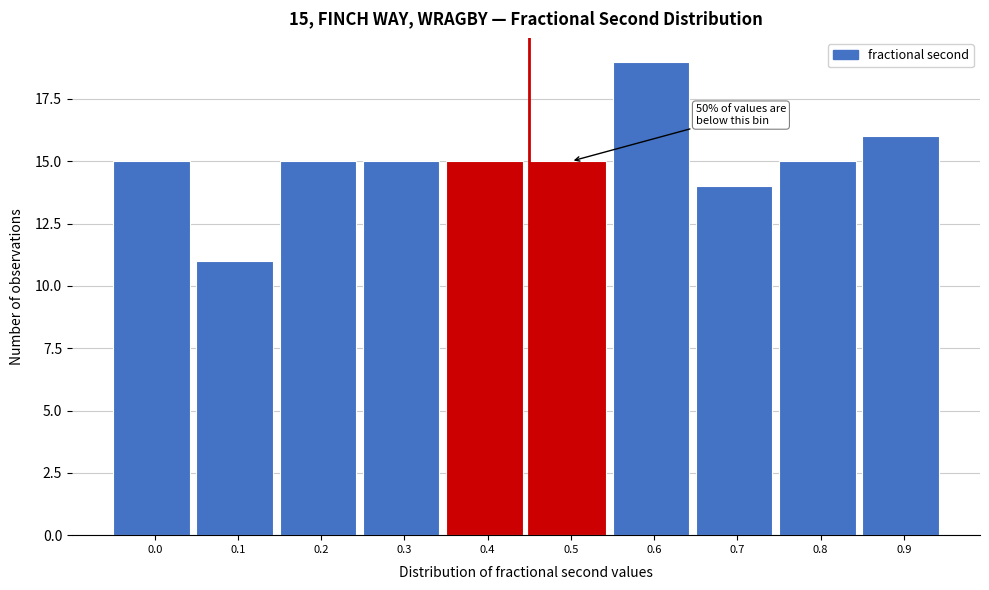

Reading right to left, transcribe all the data shown in this chart.

16	15	14	19	15	15	15	15	11	15